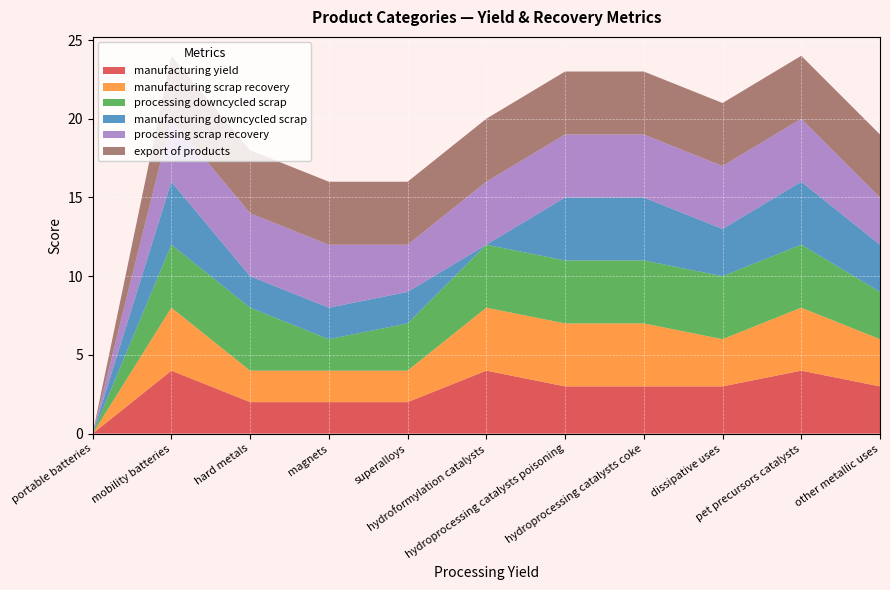

What are all the series names shown in the legend?

manufacturing yield, manufacturing scrap recovery, processing downcycled scrap, manufacturing downcycled scrap, processing scrap recovery, export of products